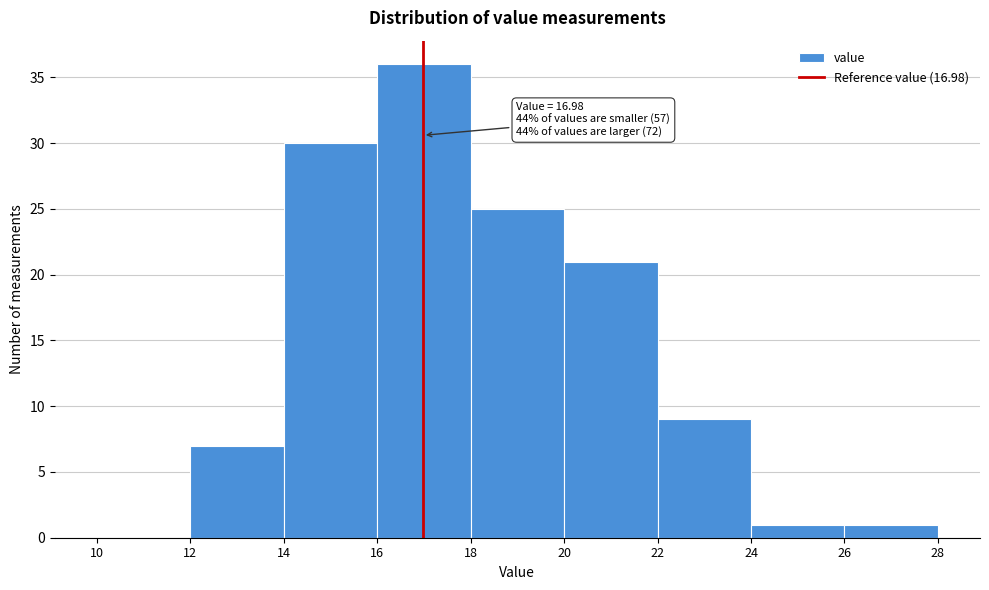

Over which range of the x-axis is the bar tallest?

16 to 18